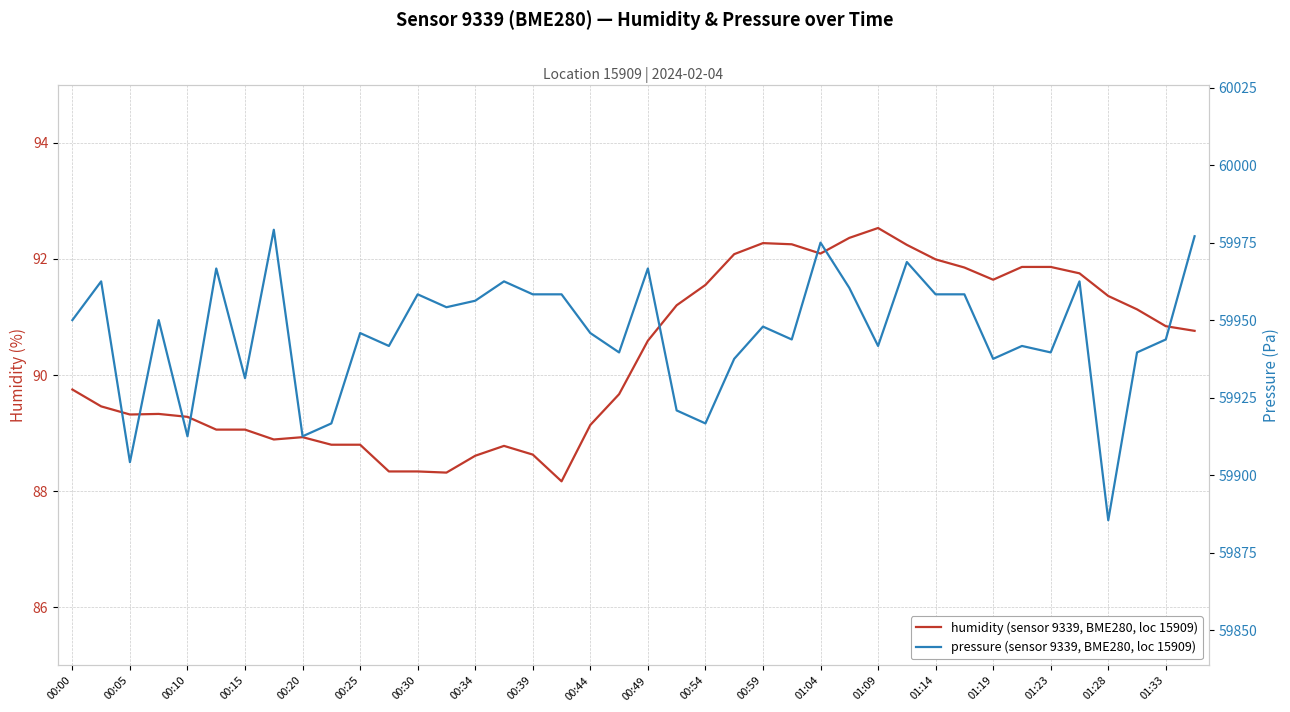

Is the value of pressure at 00:39 greater than the value of humidity at 01:04?

Yes